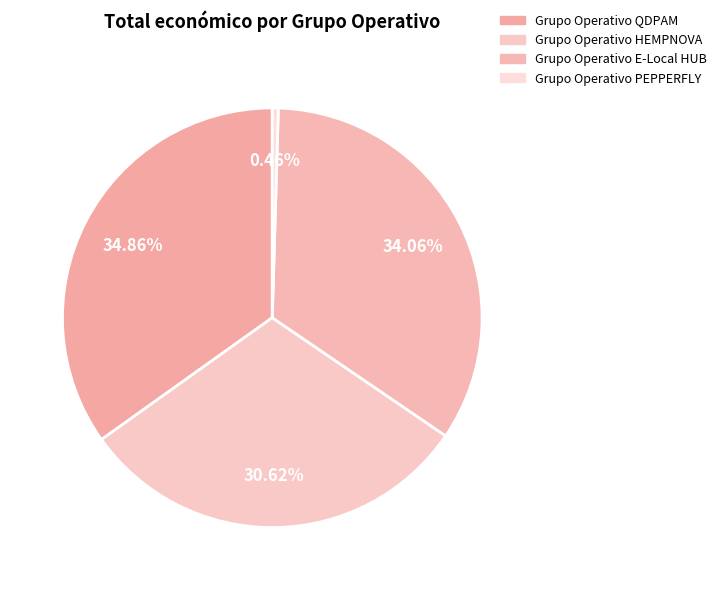

Combined, what portion of the pie is Grupo Operativo E-Local HUB and Grupo Operativo QDPAM?

68.9%